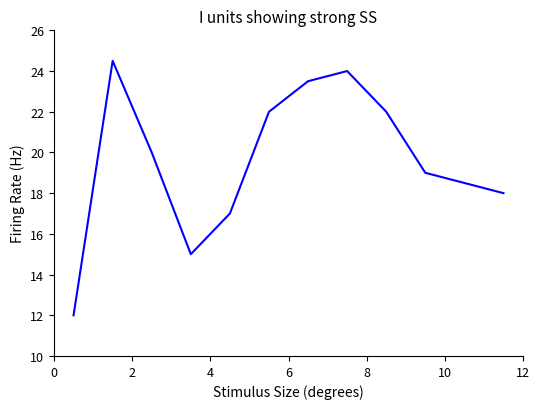

What is the greatest value displayed?

24.5